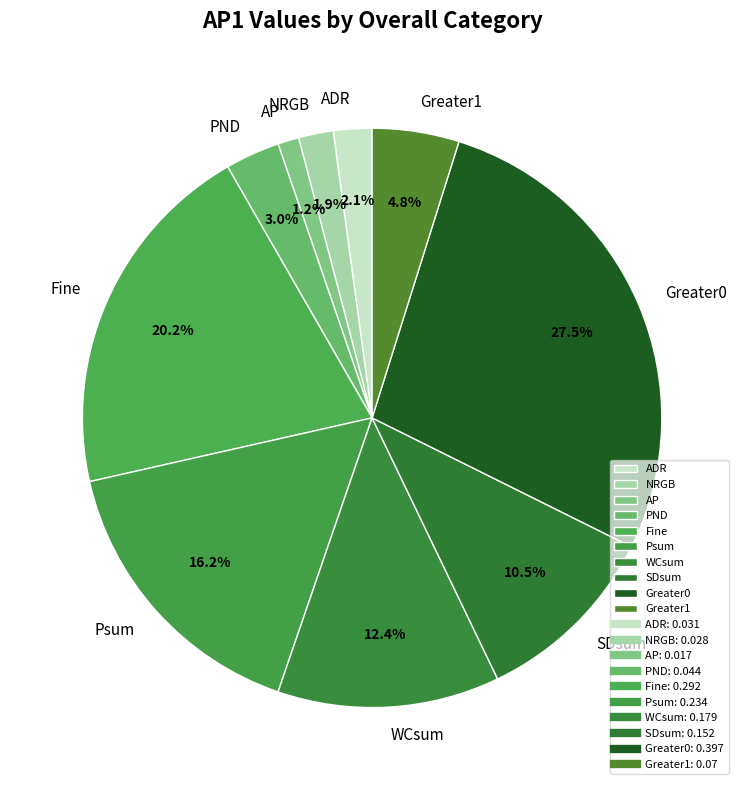

Which slice is the smallest?

AP